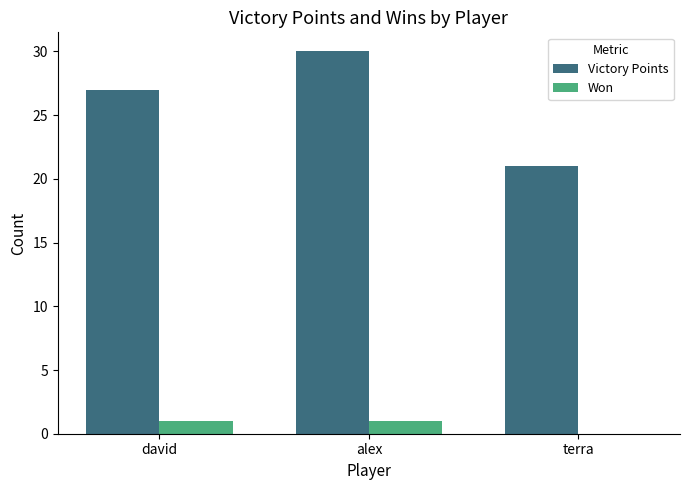

What value does the Victory Points series have at alex?

30